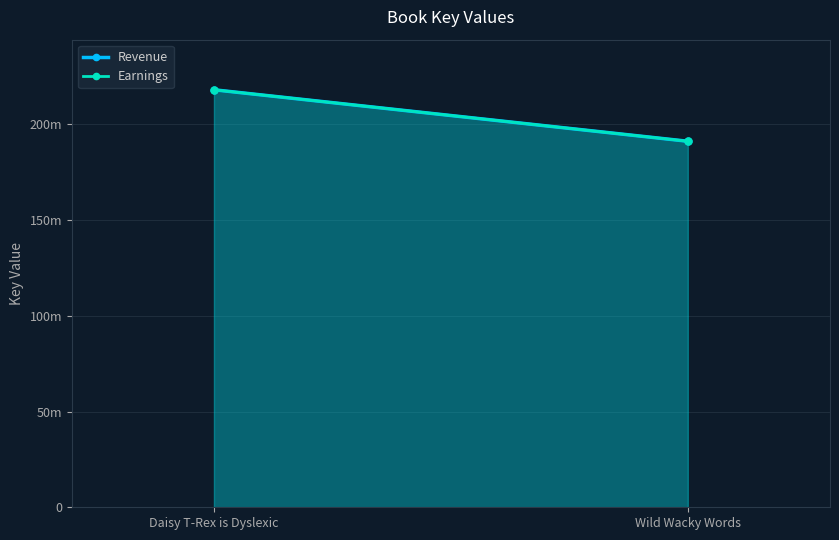

List the labels in order of Earnings value, smallest first.

Wild Wacky Words, Daisy T-Rex is Dyslexic